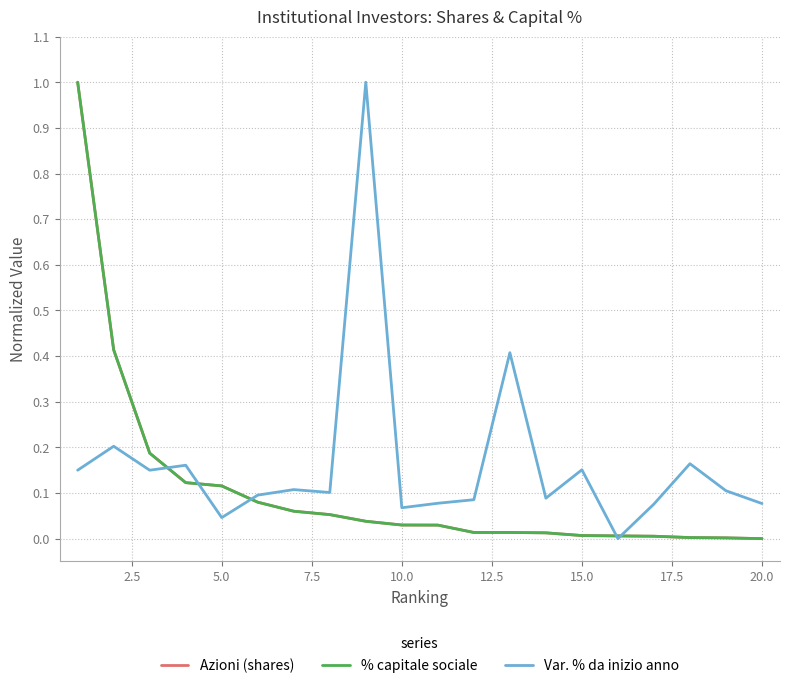

Which series has the largest total across all categories?

Var. % da inizio anno